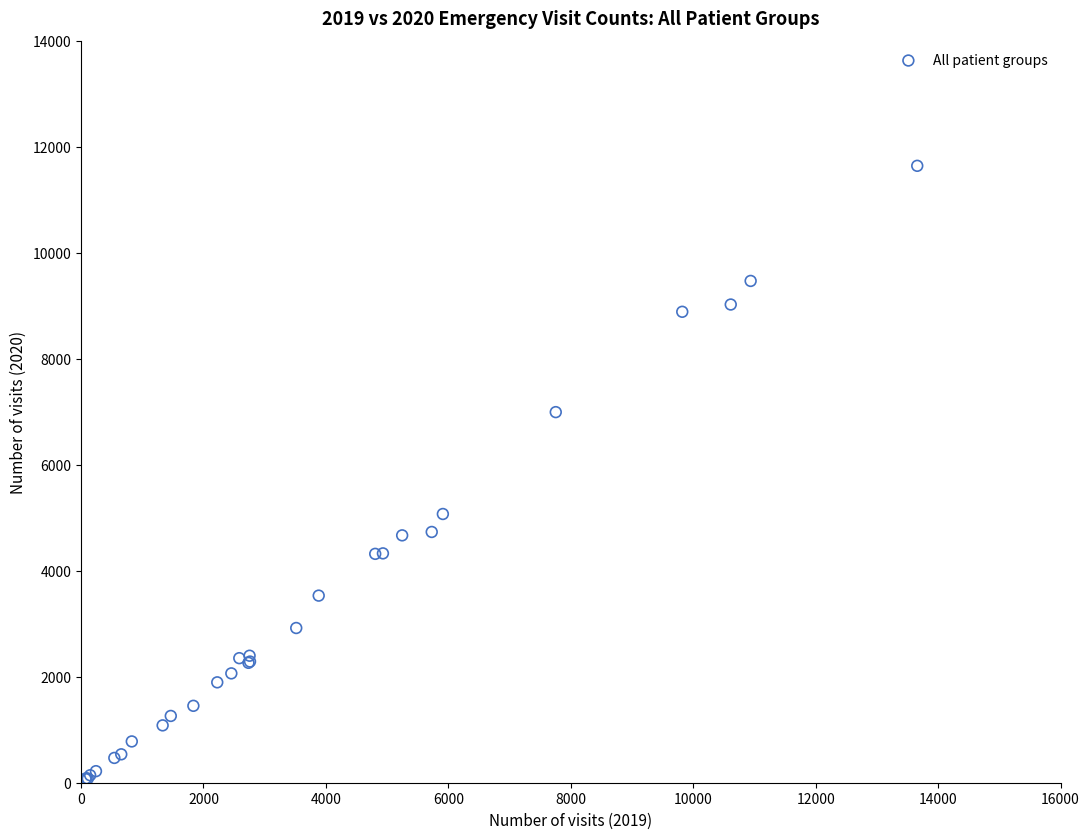

What Y value in the scatter plot is closest to 5855?

5070